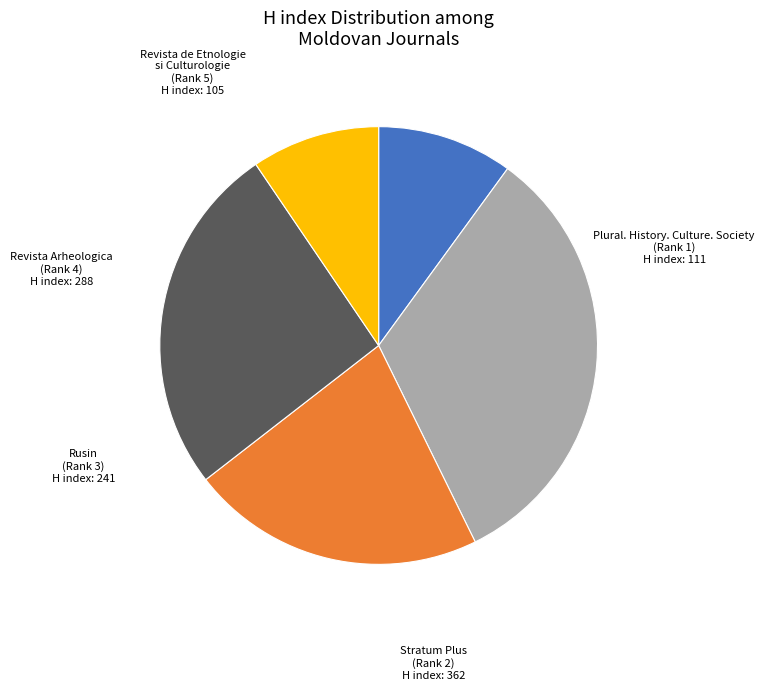

Does any single category account for the majority?

No